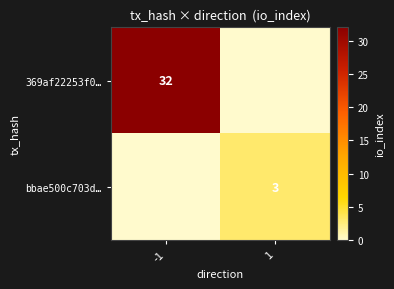

Is it true that bbae500c703d… equals 3 at 1?

True